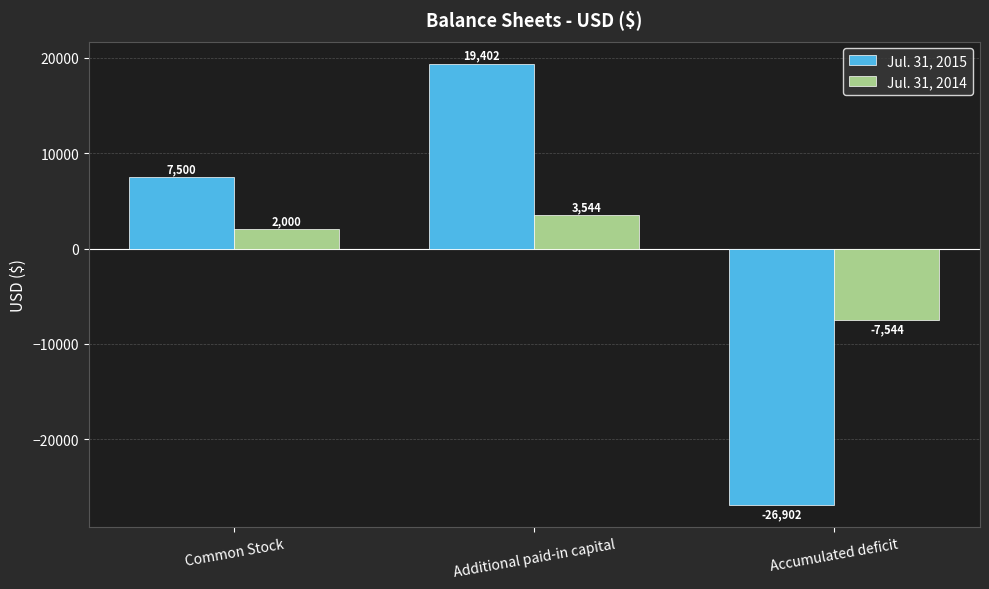

At which category is the sum across all series the highest?

Additional paid-in capital